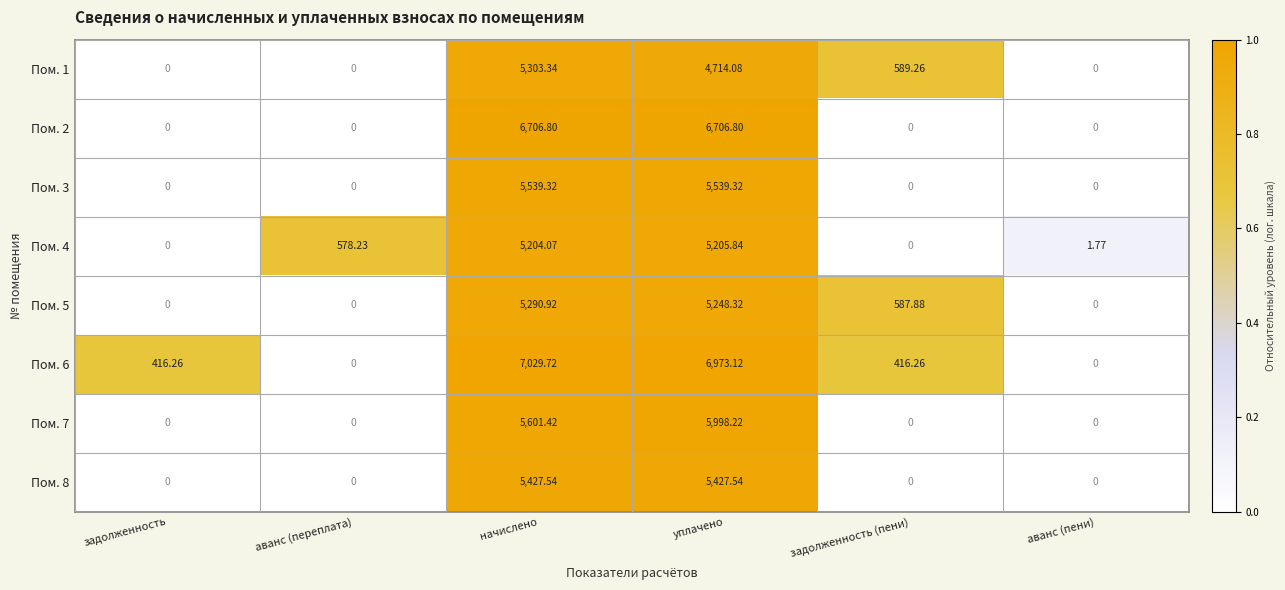

At which label does Пом. 1 reach its peak?

начислено